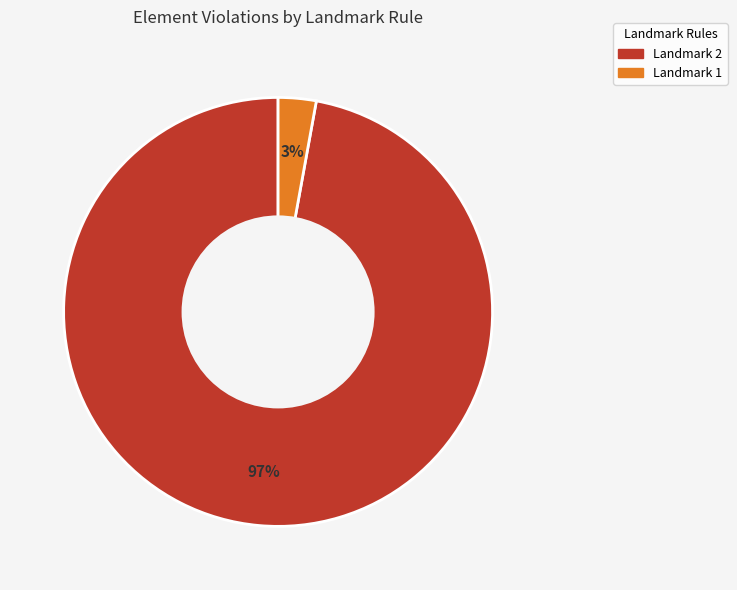

Does any single category account for the majority?

Yes